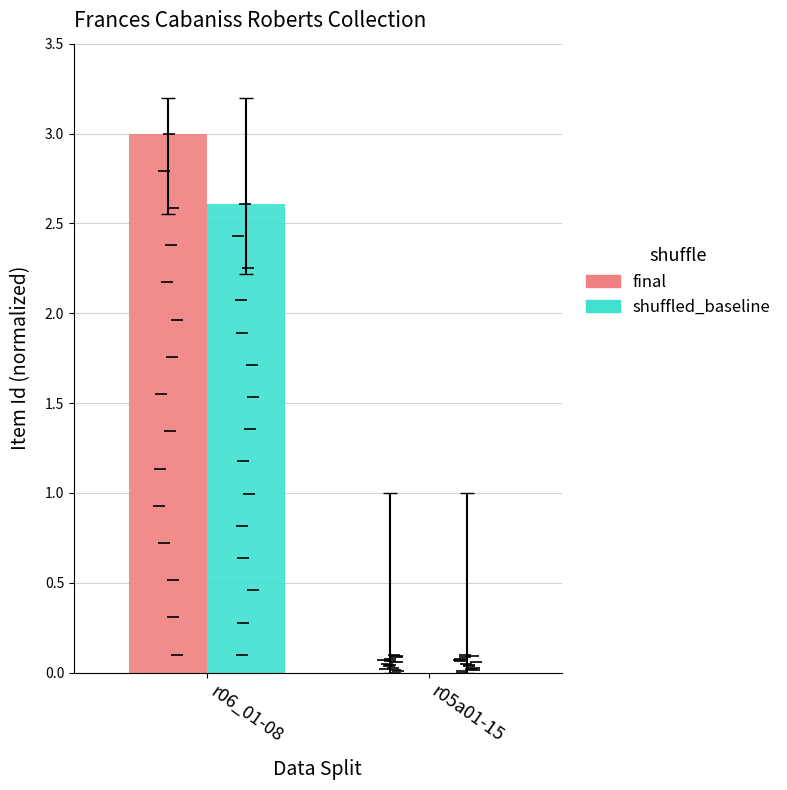

The final series shows 2.0 at r05a01-15. True or false?

False